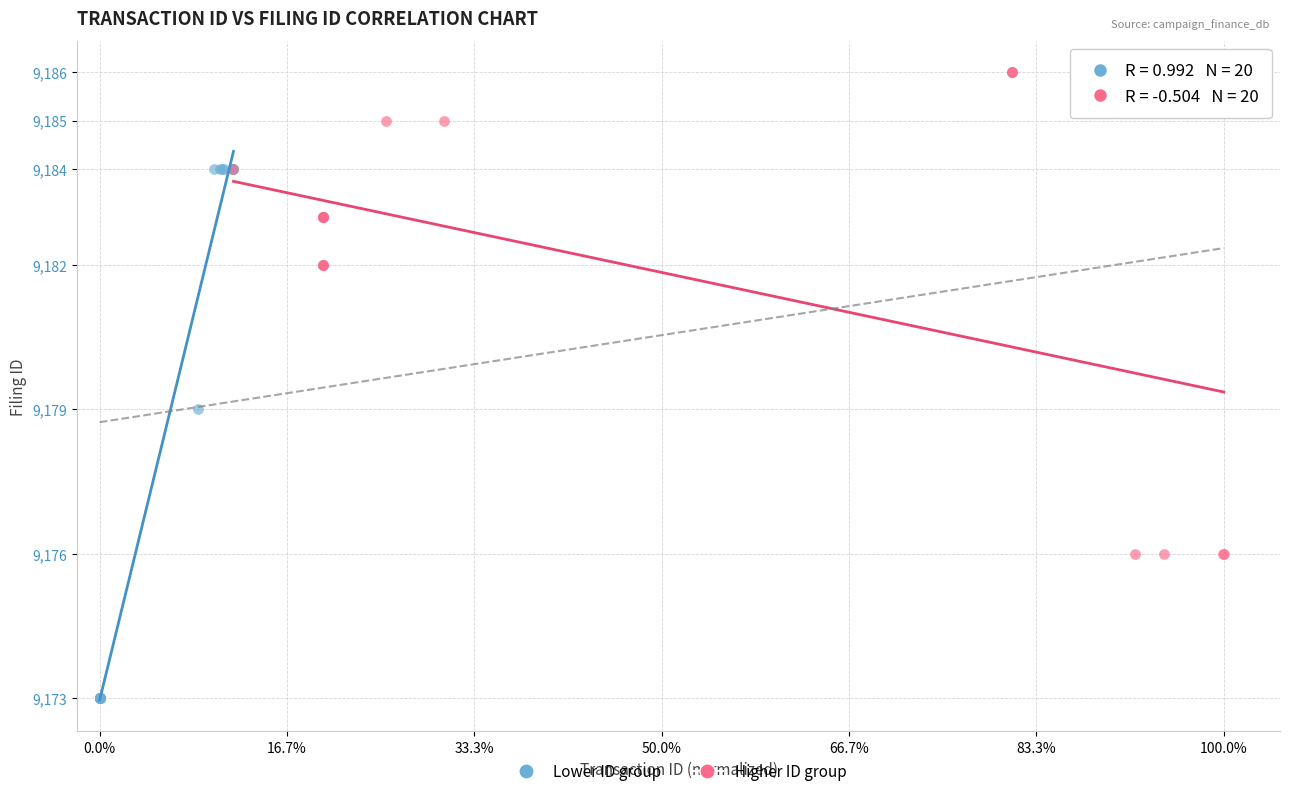

Which series contains the highest Y value?

Higher ID group